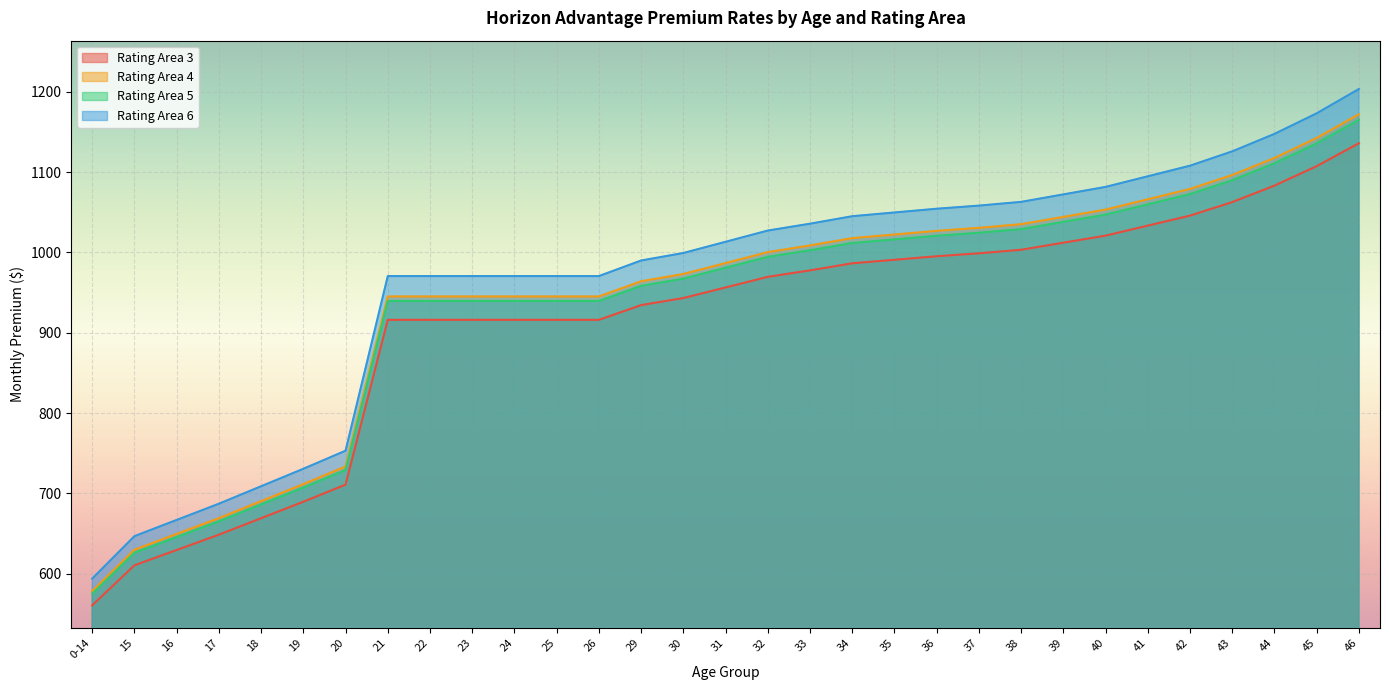

Which series has the largest total across all categories?

Rating Area 6